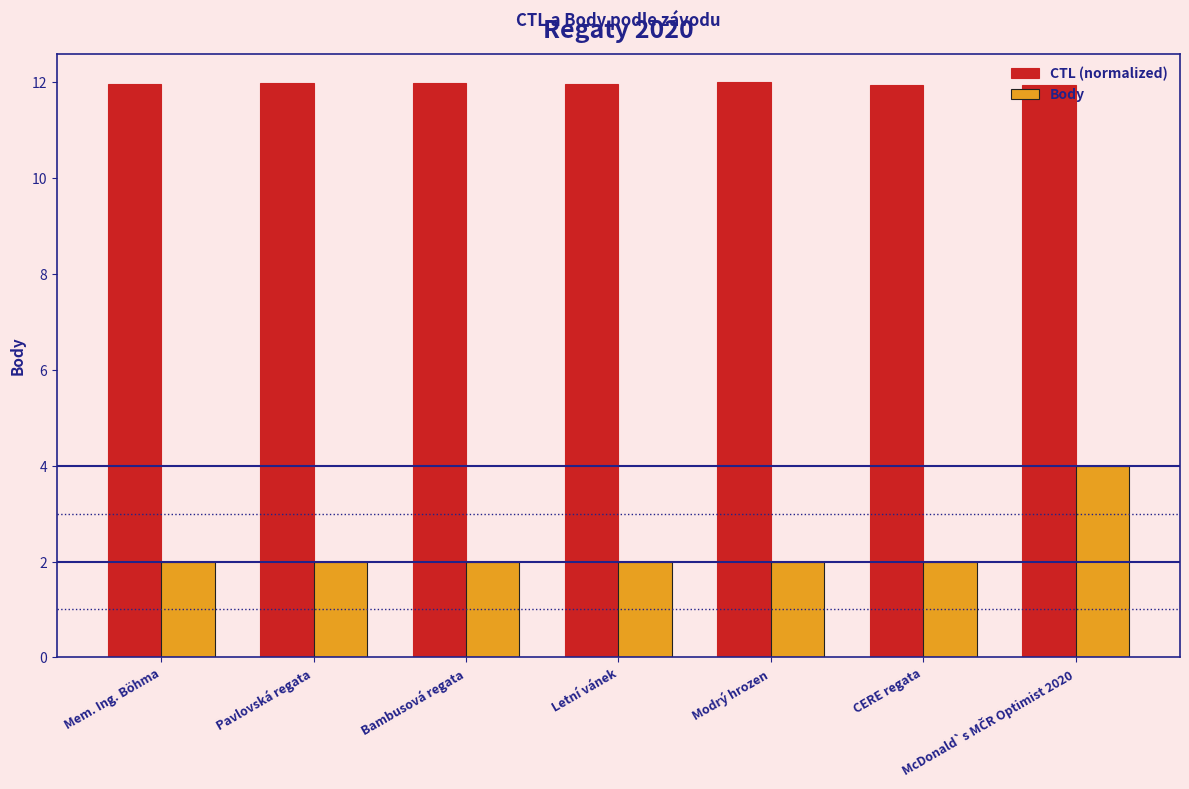

What is the value of the Body bar at the 5th from the left?

2.0